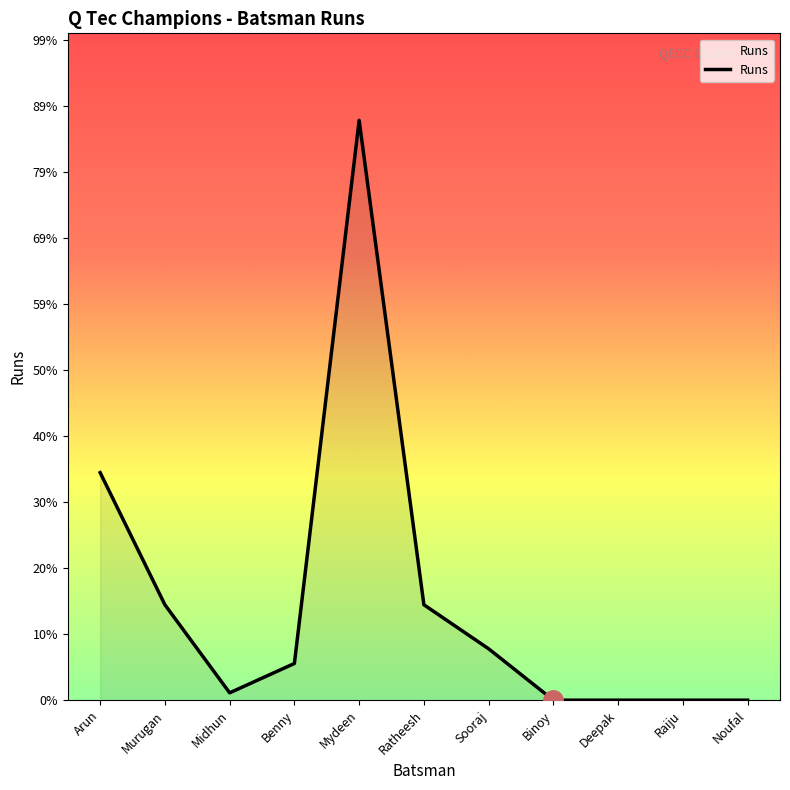

Does the chart display data point markers on the line(s)?

No